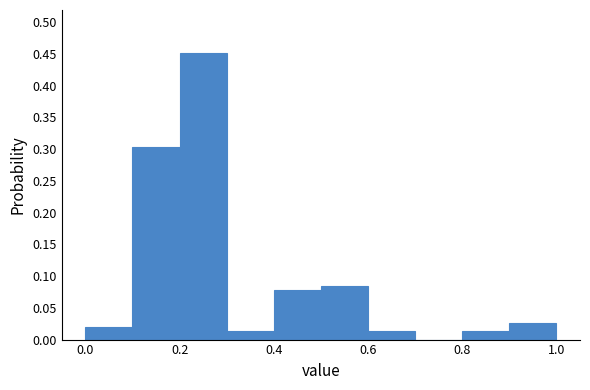

What is the height of the bar covering 0.4 to 0.5 on the x-axis? The values are not printed on the chart, so give them approximately, as read against the axis.

0.075